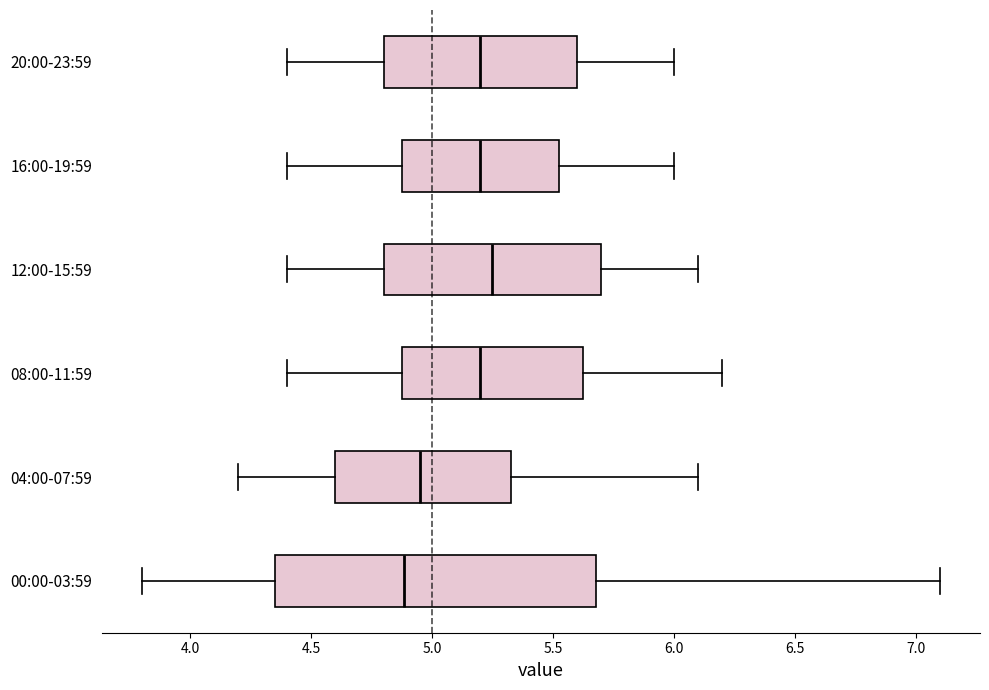

Reading bottom to top, read every box against the x-axis: the position of its median line, the range the box covers, and the ends of its whiskers. The values are not printed on the chart, so give them approximately, as read against the axis.

00:00-03:59: median 4.90, box 4.35 to 5.70, whiskers 3.80 to 7.10
04:00-07:59: median 4.95, box 4.60 to 5.35, whiskers 4.20 to 6.10
08:00-11:59: median 5.20, box 4.90 to 5.65, whiskers 4.40 to 6.20
12:00-15:59: median 5.25, box 4.80 to 5.70, whiskers 4.40 to 6.10
16:00-19:59: median 5.20, box 4.90 to 5.55, whiskers 4.40 to 6.00
20:00-23:59: median 5.20, box 4.80 to 5.60, whiskers 4.40 to 6.00